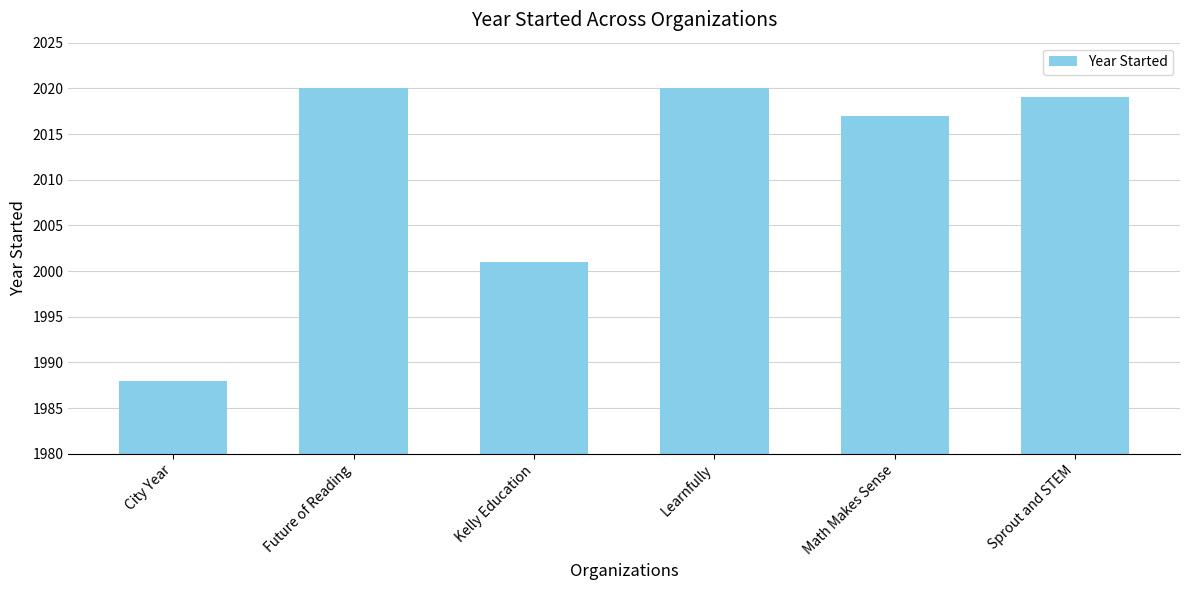

What is the label of the 1st bar from the left?

City Year